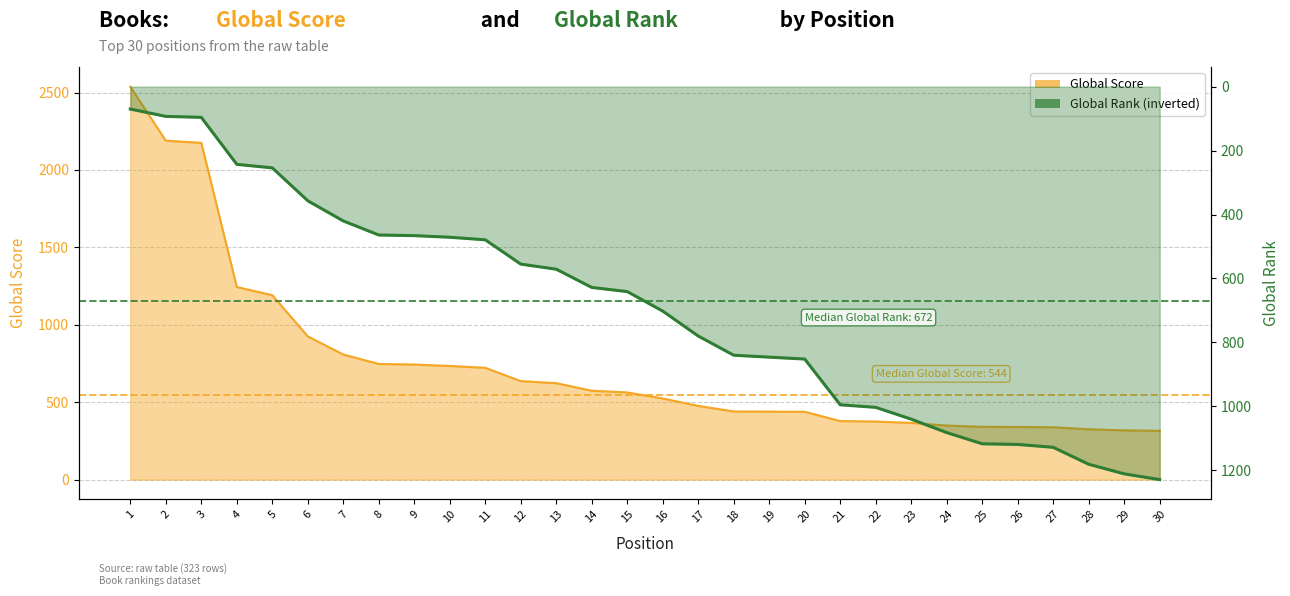

At 13, list the series in order from largest to smallest.

Global Score, Global Rank